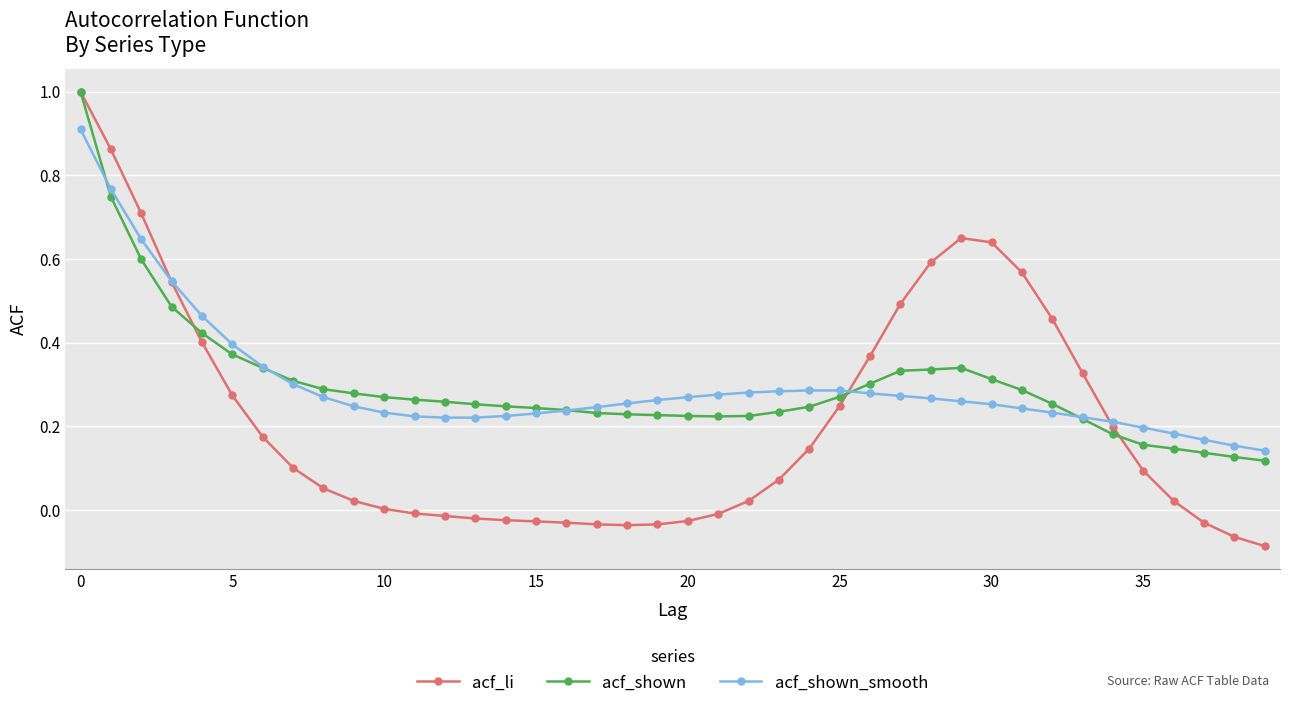

Which series has the widest spread of values?

acf_li